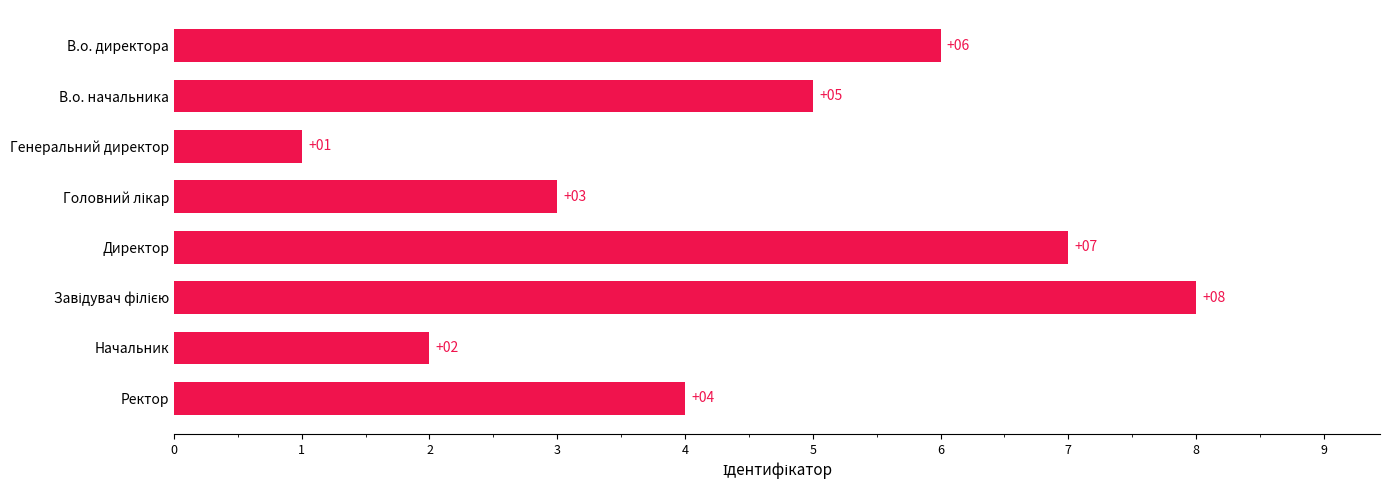

Are the bars grouped side by side (vs. stacked)?

No